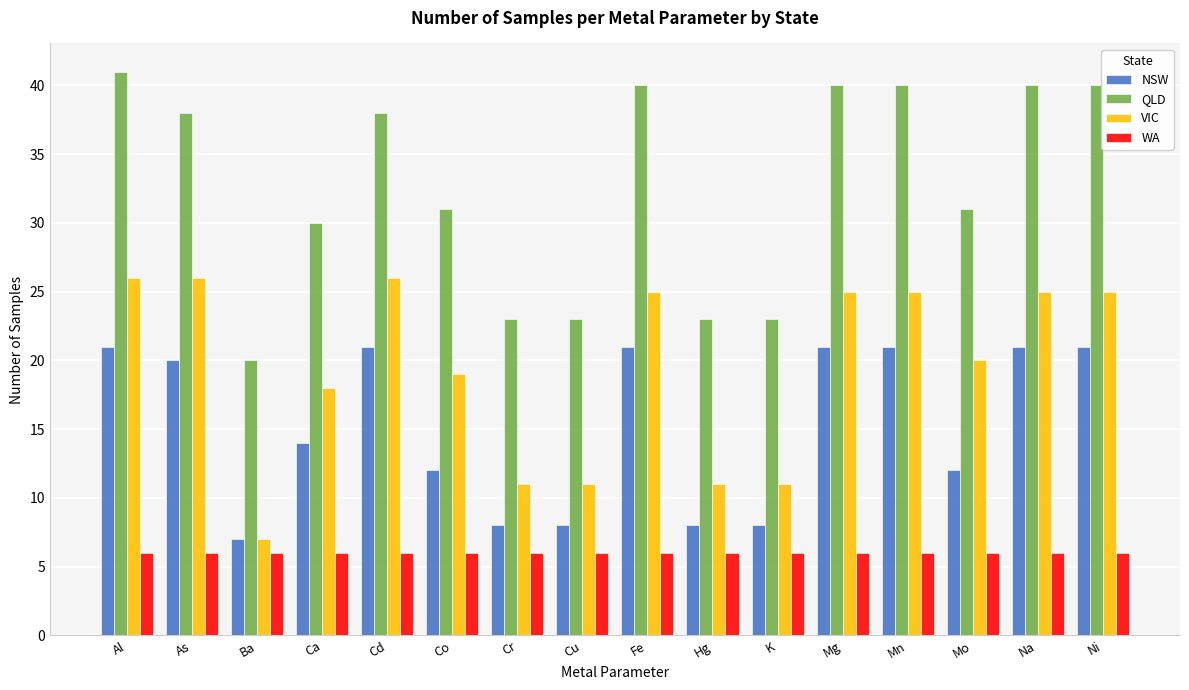

What is the average value of the QLD series?

33